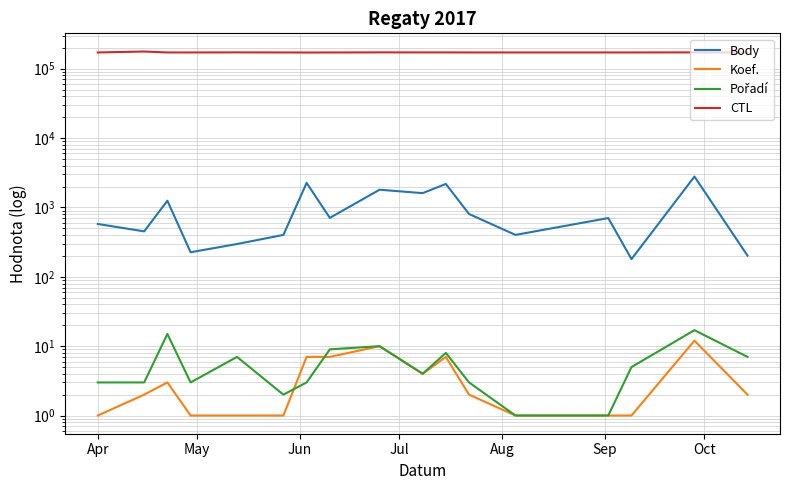

Reading left to right, what are all the values shown in this chart?

Body: 578	452	1249	226	297	402	2260	707	1802	1608	2183	804	402	703	180	2787	202
Koef.: 1	2	3	1	1	1	7	7	10	4	7	2	1	1	1	12	2
Pořadí: 3	3	15	3	7	2	3	9	10	4	8	3	1	1	5	17	7
CTL: 171701	177013	171703	171704	172118	171708	171307	171606	172134	172005	172006	171710	171712	171714	171715	172172	171624